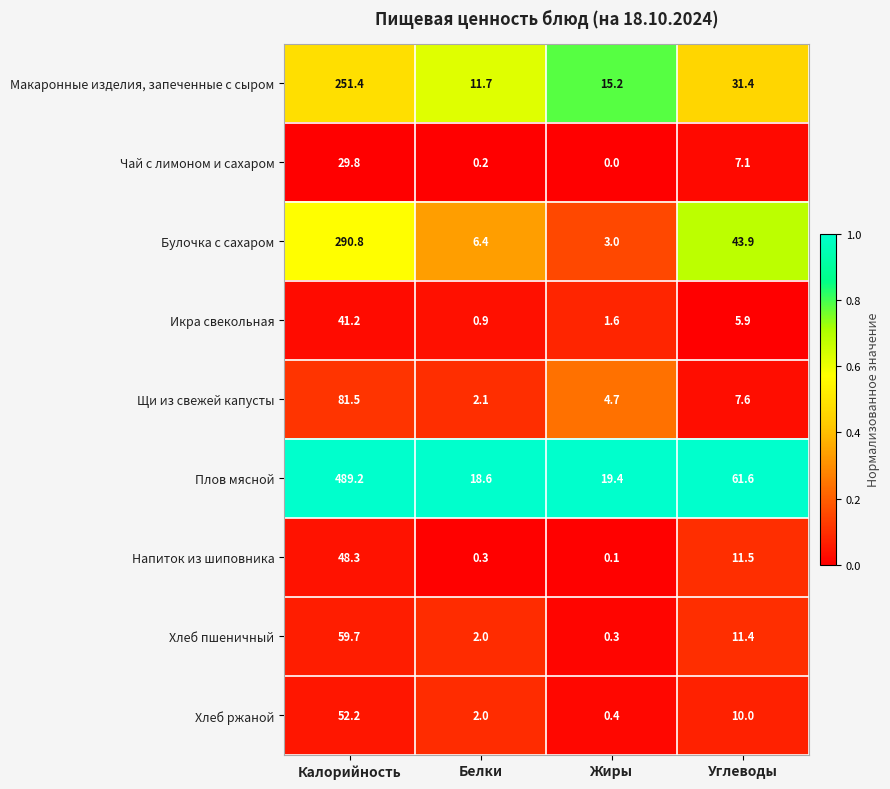

At which label does Икра свекольная reach its minimum?

Белки